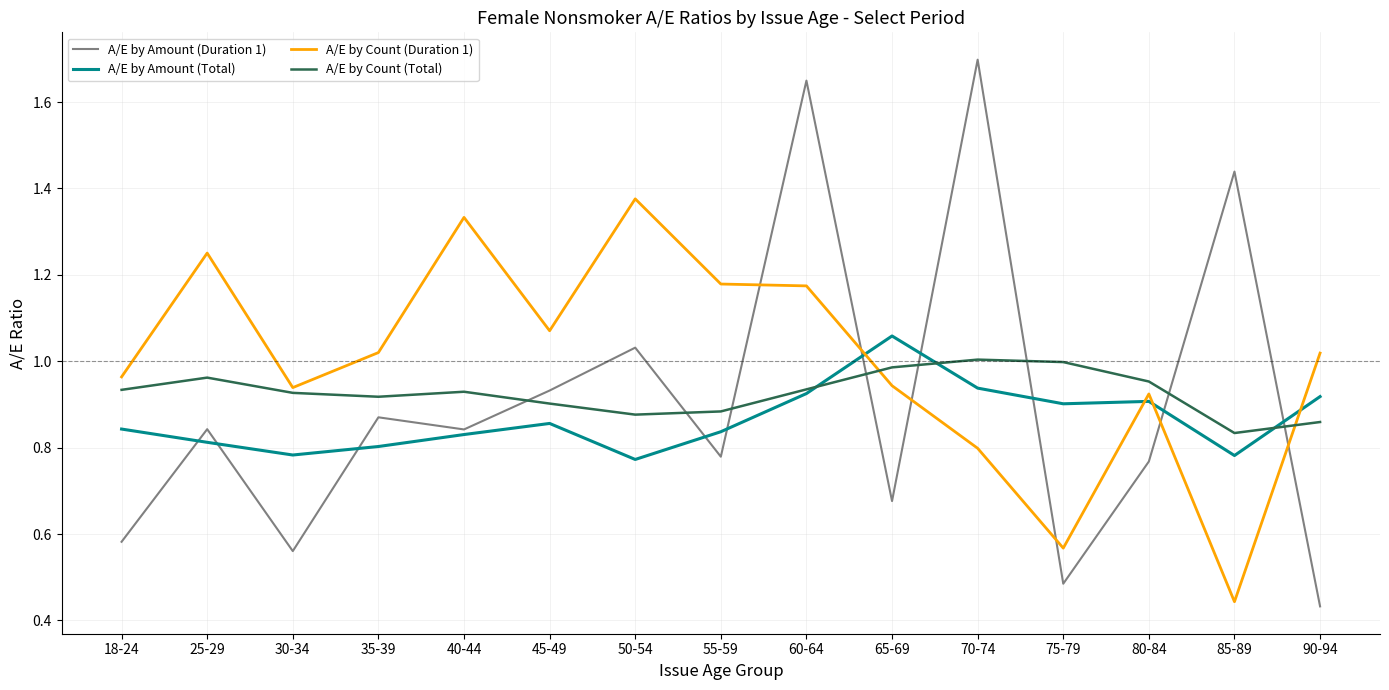

At 75-79, list the series in order from smallest to largest.

A/E by Amount (Duration 1), A/E by Count (Duration 1), A/E by Amount (Total), A/E by Count (Total)